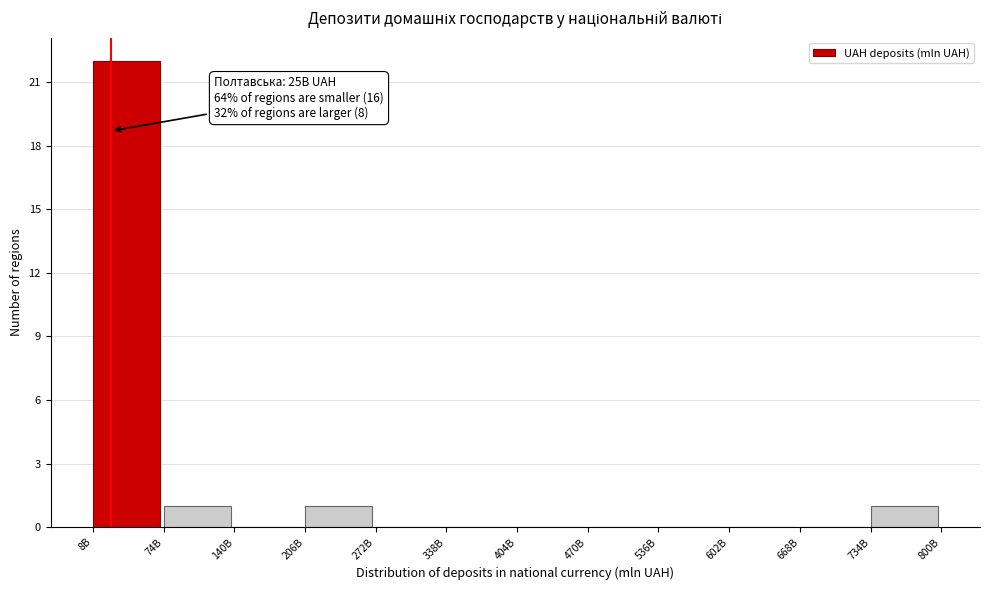

True or false: the data shows 0 at 338B.

True